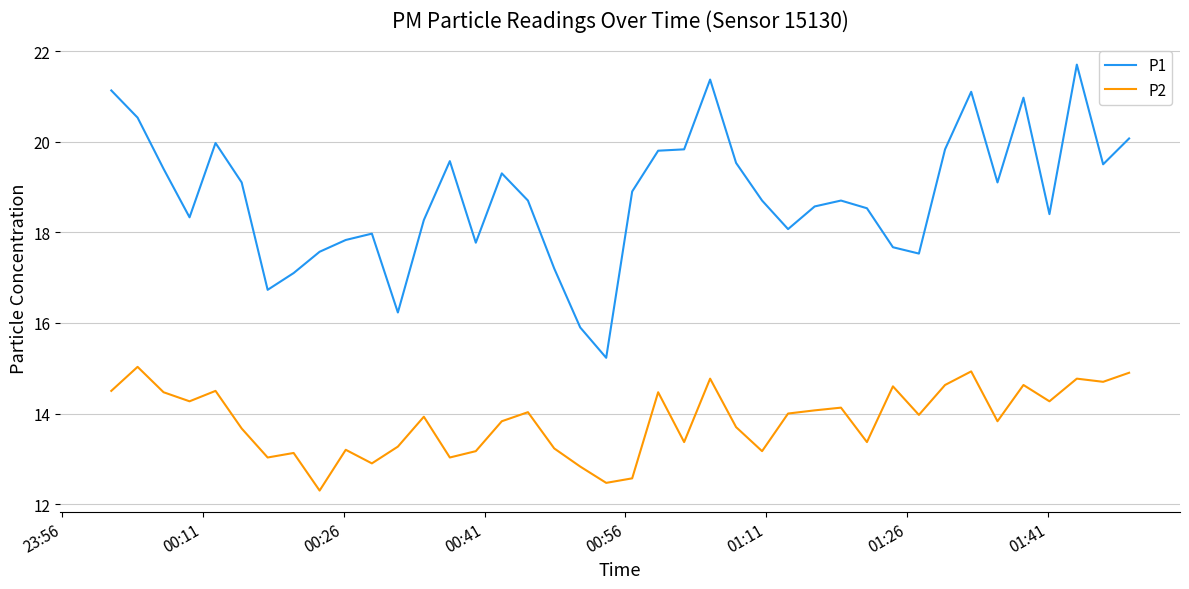

What is the lowest value of the P1 series?

15.2